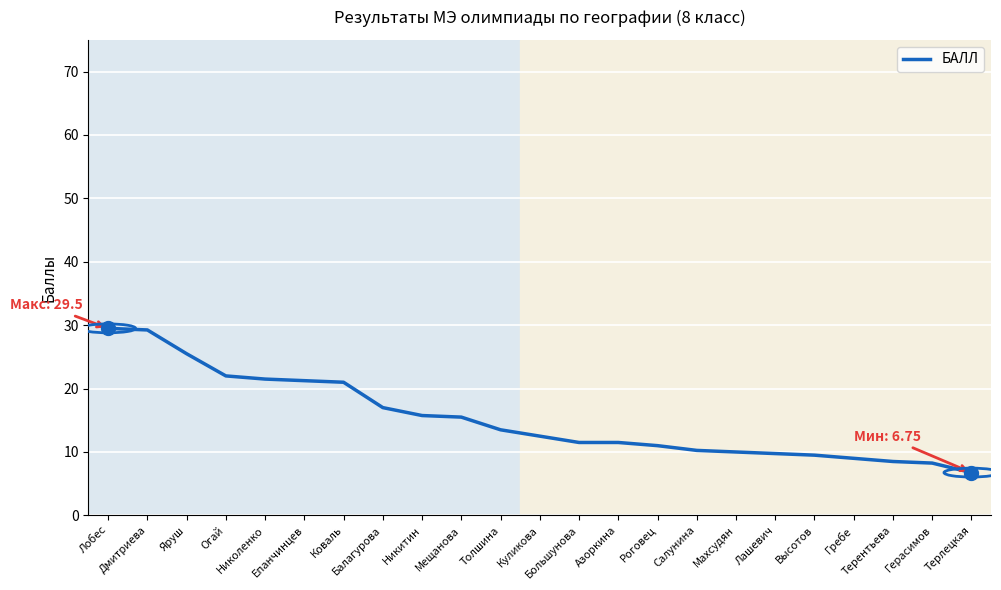

Which has a higher value, Дмитриева or Махсудян?

Дмитриева